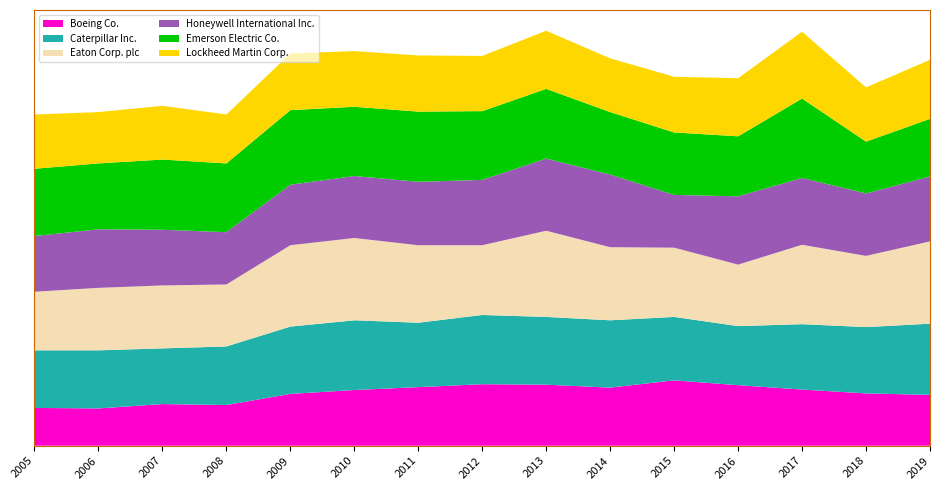

Reading left to right, list all the values displayed in this chart.

Boeing Co.: 2005=0.8	2006=0.8	2007=0.9	2008=0.8	2009=1.1	2010=1.1	2011=1.2	2012=1.3	2013=1.3	2014=1.2	2015=1.4	2016=1.2	2017=1.2	2018=1.1	2019=1.1
Caterpillar Inc.: 2005=1.2	2006=1.2	2007=1.1	2008=1.2	2009=1.4	2010=1.4	2011=1.3	2012=1.4	2013=1.4	2014=1.4	2015=1.3	2016=1.2	2017=1.4	2018=1.4	2019=1.5
Eaton Corp. plc: 2005=1.2	2006=1.3	2007=1.3	2008=1.3	2009=1.7	2010=1.7	2011=1.6	2012=1.4	2013=1.8	2014=1.5	2015=1.4	2016=1.3	2017=1.6	2018=1.5	2019=1.7
Honeywell International Inc.: 2005=1.1	2006=1.2	2007=1.1	2008=1.1	2009=1.2	2010=1.3	2011=1.3	2012=1.4	2013=1.5	2014=1.5	2015=1.1	2016=1.4	2017=1.4	2018=1.3	2019=1.3
Emerson Electric Co.: 2005=1.4	2006=1.4	2007=1.4	2008=1.4	2009=1.5	2010=1.4	2011=1.4	2012=1.4	2013=1.4	2014=1.3	2015=1.3	2016=1.2	2017=1.6	2018=1.1	2019=1.2
Lockheed Martin Corp.: 2005=1.1	2006=1.1	2007=1.1	2008=1.0	2009=1.2	2010=1.1	2011=1.2	2012=1.1	2013=1.2	2014=1.1	2015=1.1	2016=1.2	2017=1.4	2018=1.1	2019=1.2